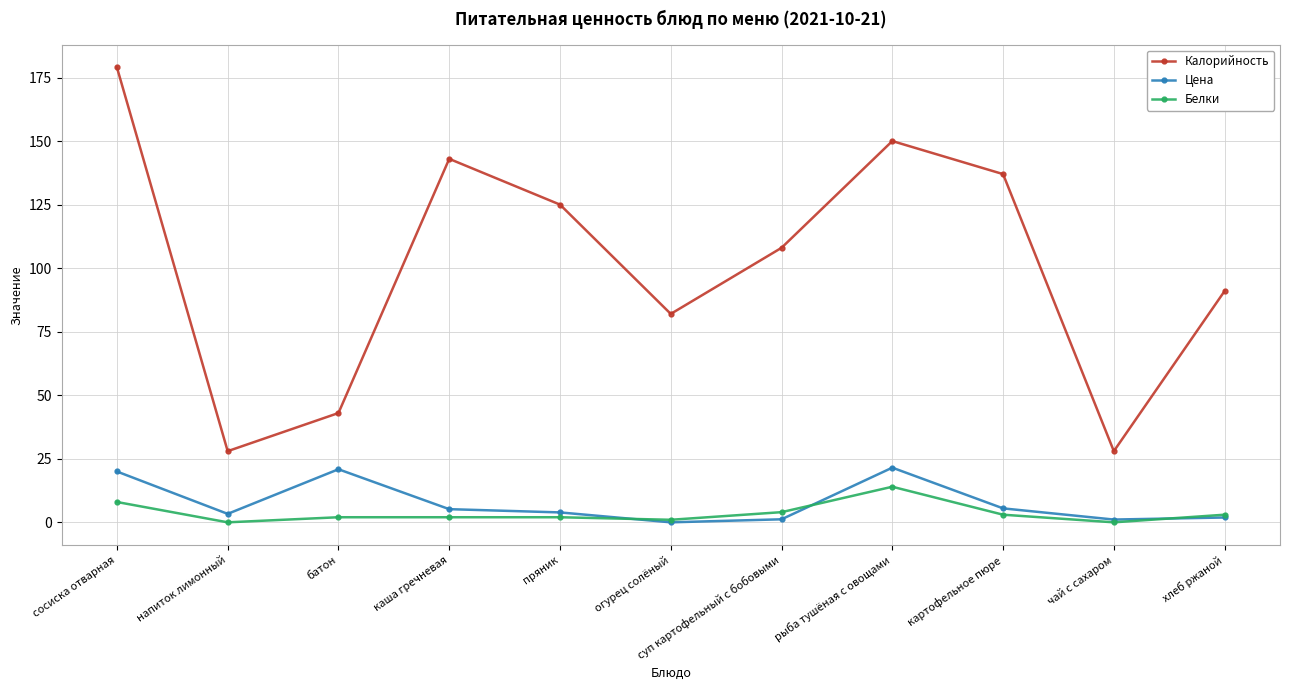

Is the value of Белки at суп картофельный с бобовыми greater than the value of Калорийность at батон?

No